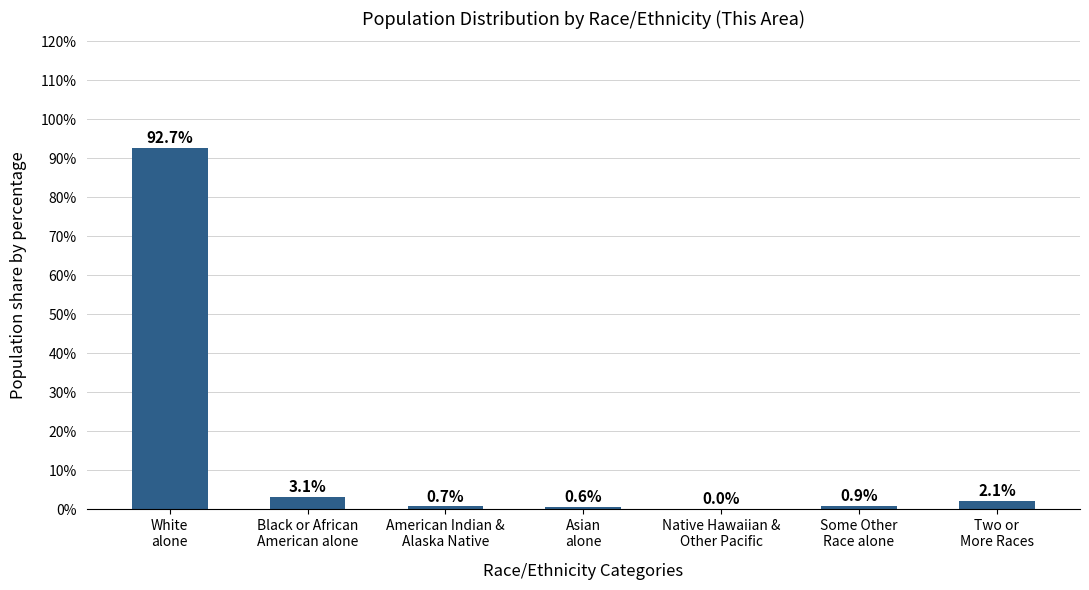

What is the greatest value displayed?

92.7